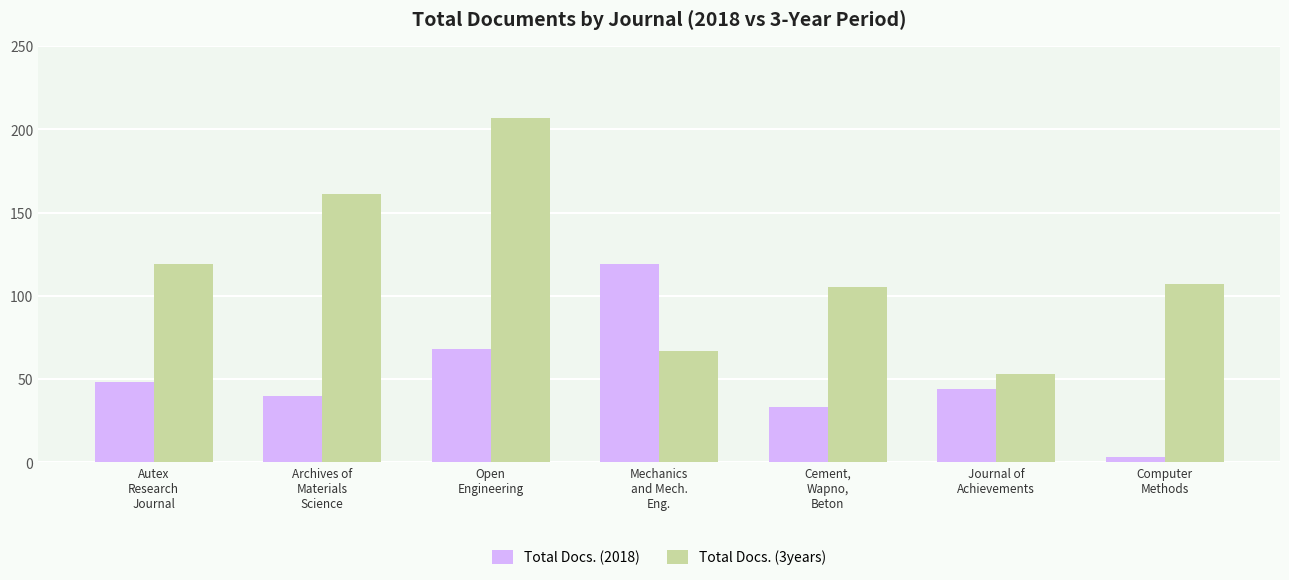

What is the smallest value displayed?

3